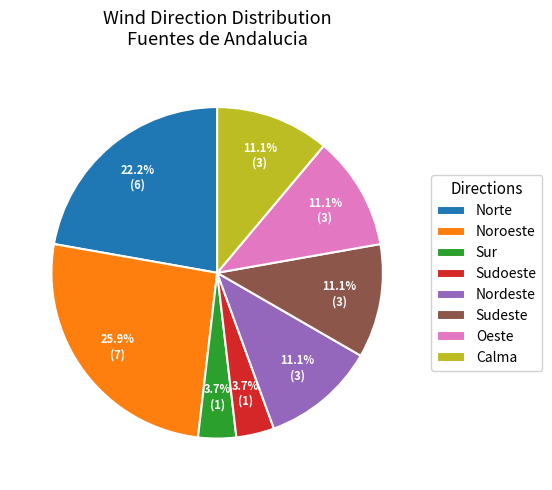

Does Oeste account for over 50% of the chart?

No